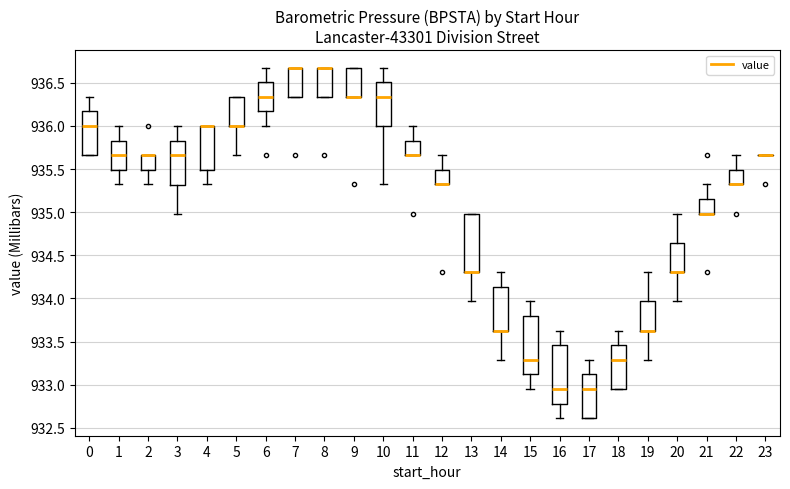

Reading left to right, read every box against the y-axis: the position of its median line, the range the box covers, and the ends of its whiskers. The values are not printed on the chart, so give them approximately, as read against the axis.

0: median 936.00, box 935.65 to 936.15, whiskers 935.65 to 936.35
1: median 935.65, box 935.50 to 935.85, whiskers 935.30 to 936.00
2: median 935.65 (drawn on the box's upper edge), box 935.50 to 935.65, whiskers 935.30 to 935.65
3: median 935.65, box 935.30 to 935.85, whiskers 935.00 to 936.00
4: median 936.00 (drawn on the box's upper edge), box 935.50 to 936.00, whiskers 935.30 to 936.00
5: median 936.00 (drawn on the box's lower edge), box 936.00 to 936.35, whiskers 935.65 to 936.35
6: median 936.35, box 936.15 to 936.50, whiskers 936.00 to 936.70
7: median 936.70 (drawn on the box's upper edge), box 936.35 to 936.70, whiskers 936.35 to 936.70
8: median 936.70 (drawn on the box's upper edge), box 936.35 to 936.70, whiskers 936.35 to 936.70
9: median 936.35 (drawn on the box's lower edge), box 936.35 to 936.70, whiskers 936.35 to 936.70
10: median 936.35, box 936.00 to 936.50, whiskers 935.30 to 936.70
11: median 935.65 (drawn on the box's lower edge), box 935.65 to 935.85, whiskers 935.65 to 936.00
12: median 935.30 (drawn on the box's lower edge), box 935.30 to 935.50, whiskers 935.30 to 935.65
13: median 934.30 (drawn on the box's lower edge), box 934.30 to 935.00, whiskers 933.95 to 935.00
14: median 933.65 (drawn on the box's lower edge), box 933.65 to 934.15, whiskers 933.30 to 934.30
15: median 933.30, box 933.10 to 933.80, whiskers 932.95 to 933.95
16: median 932.95, box 932.80 to 933.45, whiskers 932.60 to 933.65
17: median 932.95, box 932.60 to 933.10, whiskers 932.60 to 933.30
18: median 933.30, box 932.95 to 933.45, whiskers 932.95 to 933.65
19: median 933.65 (drawn on the box's lower edge), box 933.65 to 933.95, whiskers 933.30 to 934.30
20: median 934.30 (drawn on the box's lower edge), box 934.30 to 934.65, whiskers 933.95 to 935.00
21: median 935.00 (drawn on the box's lower edge), box 935.00 to 935.15, whiskers 935.00 to 935.30
22: median 935.30 (drawn on the box's lower edge), box 935.30 to 935.50, whiskers 935.30 to 935.65
23: box collapsed to a line at 935.65, whiskers 935.65 to 935.65